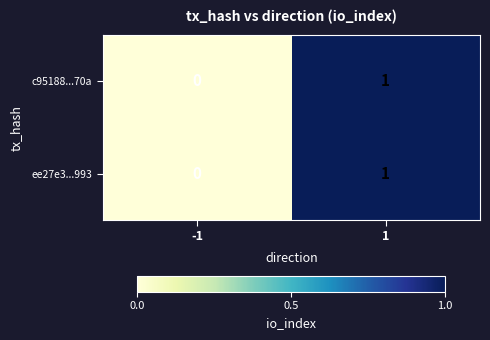

The c95188...70a series shows 1 at -1. True or false?

False